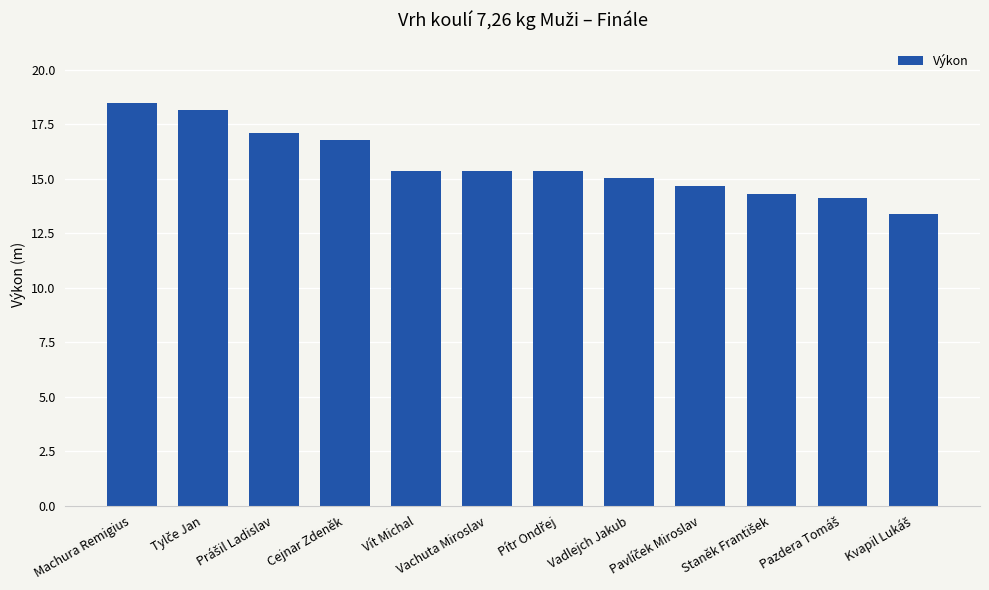

What is the greatest value displayed?

18.5